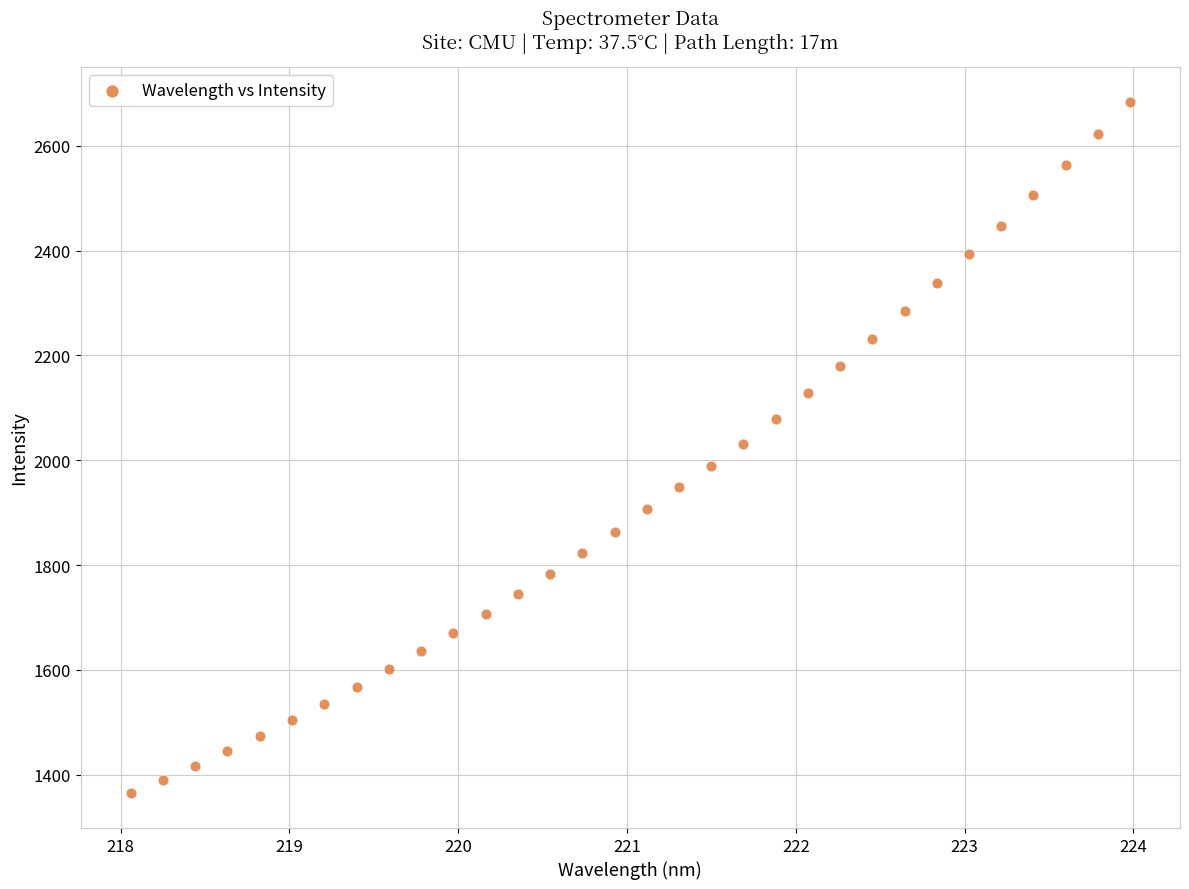

What is the range of X values (max minus min)?

5.9